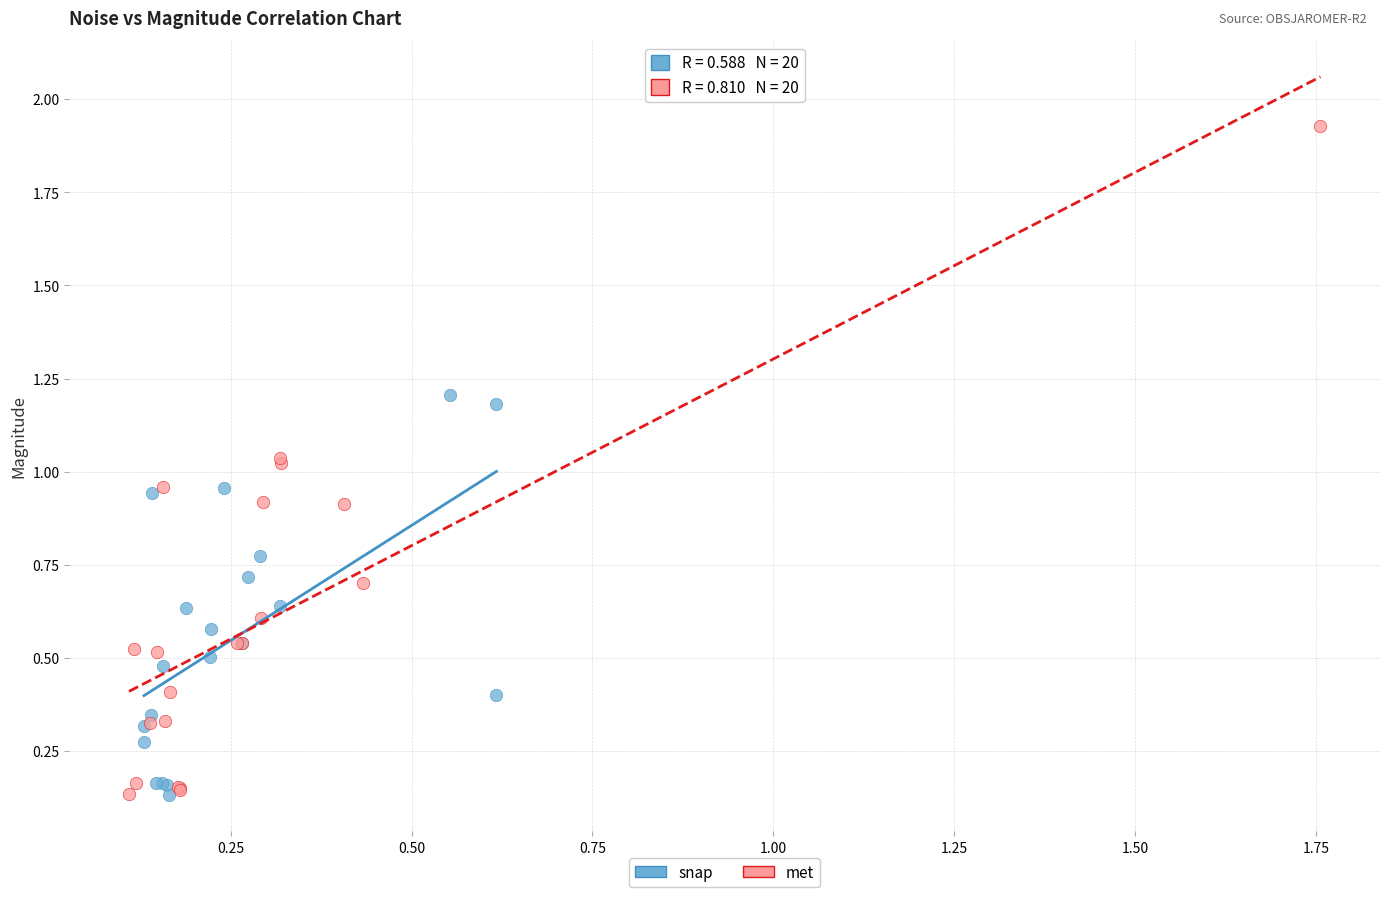

Which series has the largest Y range (max minus min)?

met